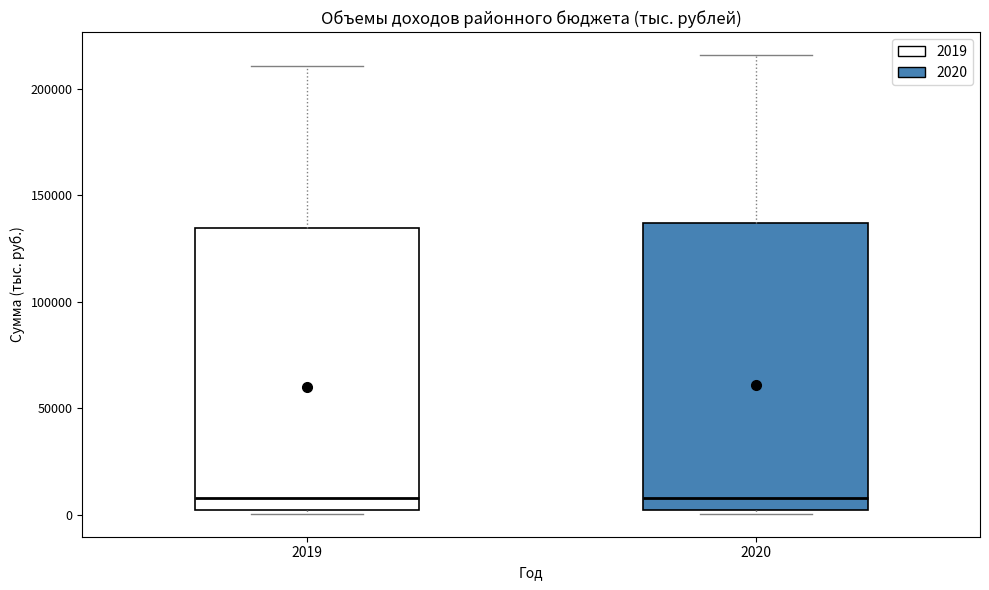

Reading left to right, read every box against the y-axis: the position of its median line, the range the box covers, and the ends of its whiskers. The values are not printed on the chart, so give them approximately, as read against the axis.

2019: median 10000, box 0 to 135000, whiskers 0 (just below the box's lower edge) to 210000
2020: median 10000, box 0 to 135000, whiskers 0 (just below the box's lower edge) to 215000